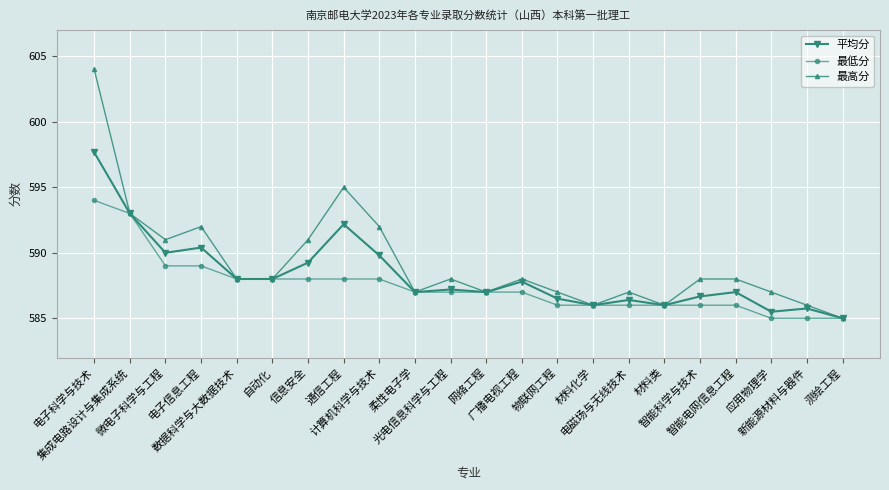

Which series has the largest total across all categories?

最高分